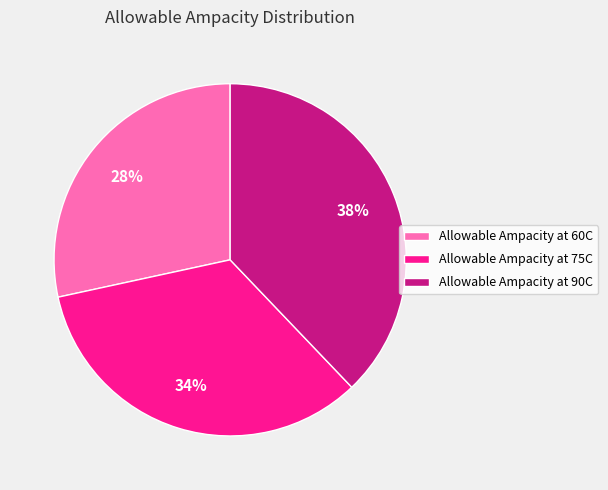

To the nearest percent, what percentage of the pie is Allowable Ampacity at 90C?

38%